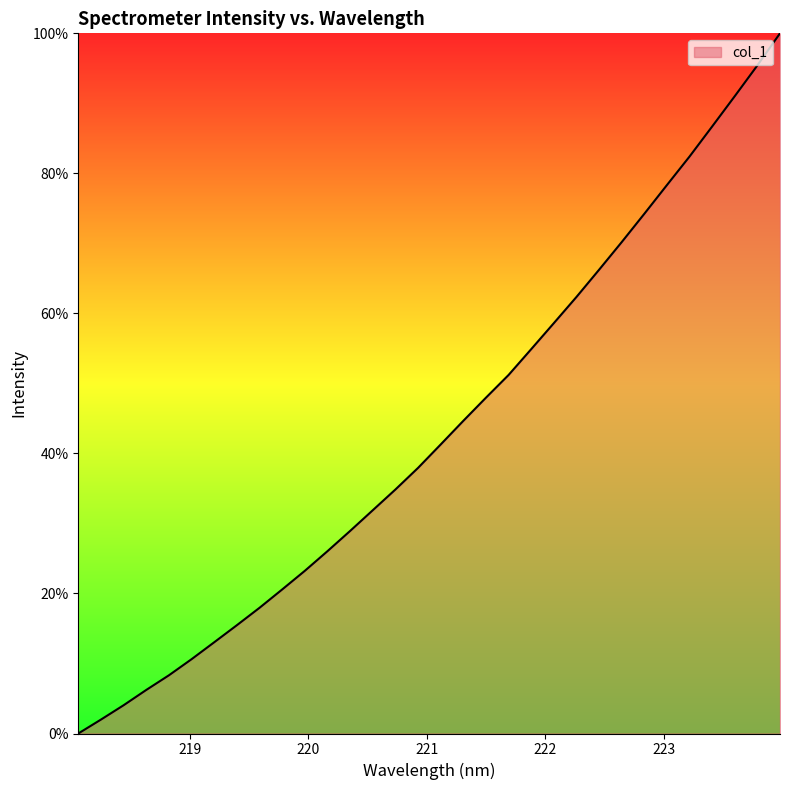

What is the greatest value displayed?

100.0